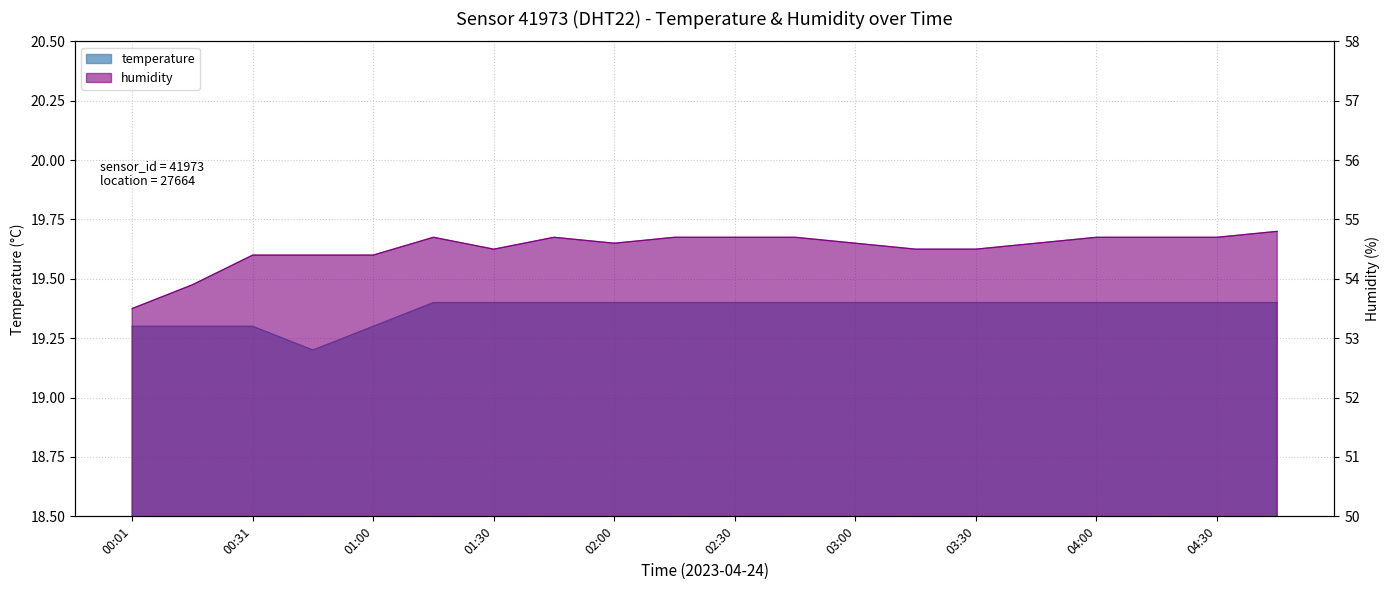

What is the total value across all series at 00:16?

73.2